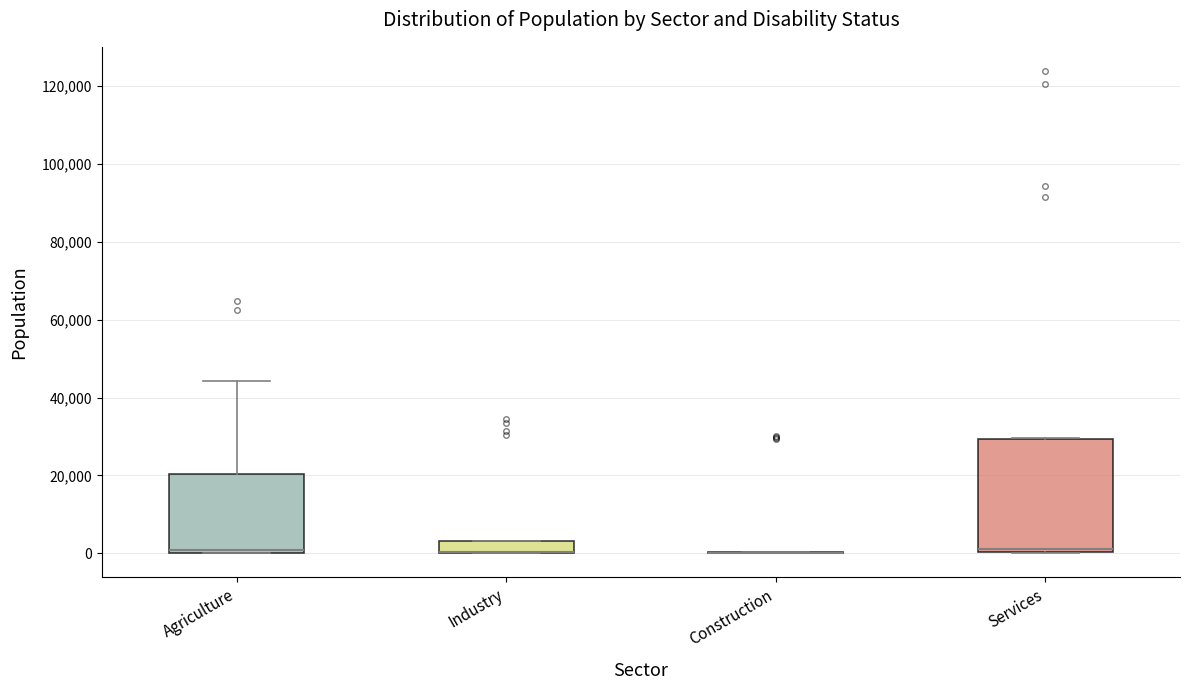

Reading left to right, read every box against the y-axis: the position of its median line, the range the box covers, and the ends of its whiskers. The values are not printed on the chart, so give them approximately, as read against the axis.

Agriculture: median 0 (just above the box's lower edge), box 0 to 20000, whiskers 0 to 44000
Industry: median 0 (drawn on the box's lower edge), box 0 to 4000, whiskers 0 to 4000
Construction: box collapsed to a line at 0, whiskers 0 to 0
Services: median 2000, box 0 to 30000, whiskers 0 to 30000